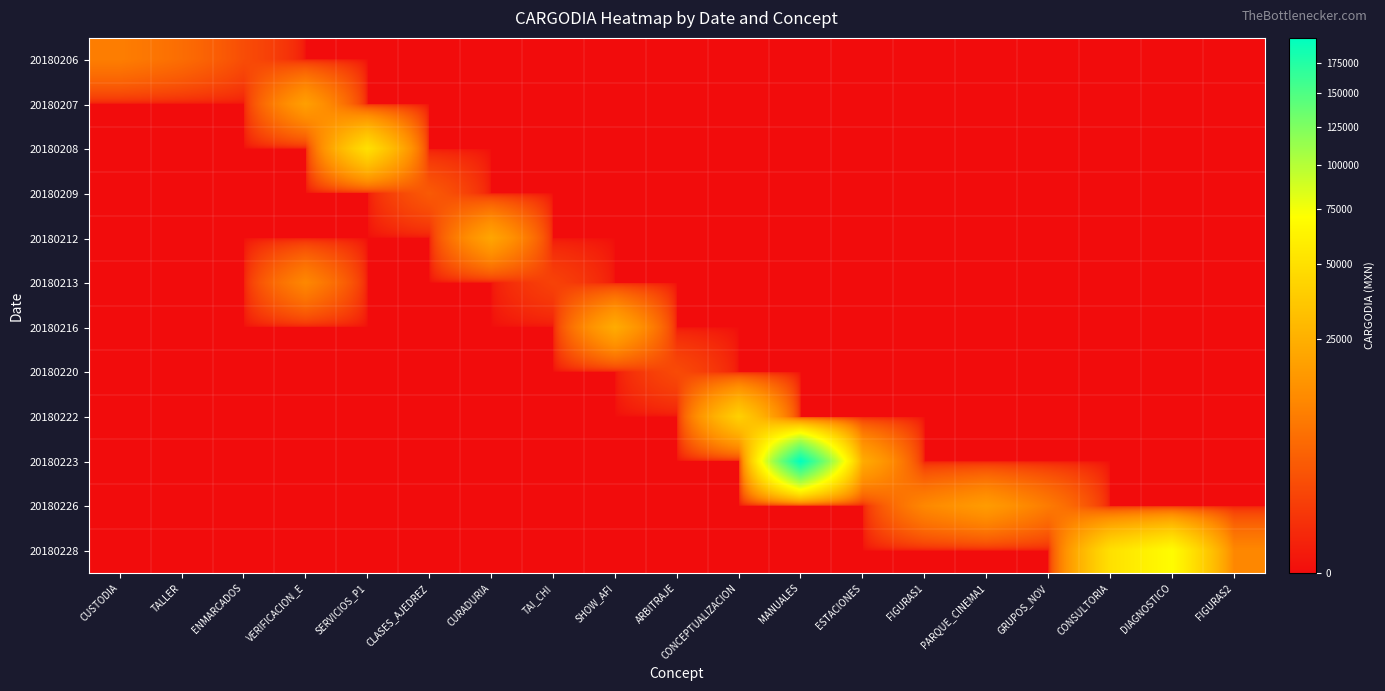

Reading right to left, what are all the values shown in this chart?

20180206: FIGURAS2=0.0	DIAGNOSTICO=0.0	CONSULTORIA=0.0	GRUPOS_NOV=0.0	PARQUE_CINEMA1=0.0	FIGURAS1=0.0	ESTACIONES=0.0	MANUALES=0.0	CONCEPTUALIZACION=0.0	ARBITRAJE=0.0	SHOW_AFI=0.0	TAI_CHI=0.0	CURADURIA=0.0	CLASES_AJEDREZ=0.0	SERVICIOS_P1=0.0	VERIFICACION_E=0.0	ENMARCADOS=2262.0	TALLER=6264.0	CUSTODIA=9419.2
20180207: FIGURAS2=0.0	DIAGNOSTICO=0.0	CONSULTORIA=0.0	GRUPOS_NOV=0.0	PARQUE_CINEMA1=0.0	FIGURAS1=0.0	ESTACIONES=0.0	MANUALES=0.0	CONCEPTUALIZACION=0.0	ARBITRAJE=0.0	SHOW_AFI=0.0	TAI_CHI=0.0	CURADURIA=0.0	CLASES_AJEDREZ=0.0	SERVICIOS_P1=0.0	VERIFICACION_E=18560.0	ENMARCADOS=0.0	TALLER=0.0	CUSTODIA=0.0
20180208: FIGURAS2=0.0	DIAGNOSTICO=0.0	CONSULTORIA=0.0	GRUPOS_NOV=0.0	PARQUE_CINEMA1=0.0	FIGURAS1=0.0	ESTACIONES=0.0	MANUALES=0.0	CONCEPTUALIZACION=0.0	ARBITRAJE=0.0	SHOW_AFI=0.0	TAI_CHI=0.0	CURADURIA=0.0	CLASES_AJEDREZ=0.0	SERVICIOS_P1=49996.0	VERIFICACION_E=0.0	ENMARCADOS=0.0	TALLER=0.0	CUSTODIA=0.0
20180209: FIGURAS2=0.0	DIAGNOSTICO=0.0	CONSULTORIA=0.0	GRUPOS_NOV=0.0	PARQUE_CINEMA1=0.0	FIGURAS1=0.0	ESTACIONES=0.0	MANUALES=0.0	CONCEPTUALIZACION=0.0	ARBITRAJE=0.0	SHOW_AFI=0.0	TAI_CHI=0.0	CURADURIA=0.0	CLASES_AJEDREZ=3625.0	SERVICIOS_P1=0.0	VERIFICACION_E=0.0	ENMARCADOS=0.0	TALLER=0.0	CUSTODIA=0.0
20180212: FIGURAS2=0.0	DIAGNOSTICO=0.0	CONSULTORIA=0.0	GRUPOS_NOV=0.0	PARQUE_CINEMA1=0.0	FIGURAS1=0.0	ESTACIONES=0.0	MANUALES=0.0	CONCEPTUALIZACION=0.0	ARBITRAJE=0.0	SHOW_AFI=0.0	TAI_CHI=0.0	CURADURIA=20880.0	CLASES_AJEDREZ=0.0	SERVICIOS_P1=0.0	VERIFICACION_E=0.0	ENMARCADOS=0.0	TALLER=0.0	CUSTODIA=0.0
20180213: FIGURAS2=0.0	DIAGNOSTICO=0.0	CONSULTORIA=0.0	GRUPOS_NOV=0.0	PARQUE_CINEMA1=0.0	FIGURAS1=0.0	ESTACIONES=0.0	MANUALES=0.0	CONCEPTUALIZACION=0.0	ARBITRAJE=0.0	SHOW_AFI=0.0	TAI_CHI=1450.0	CURADURIA=0.0	CLASES_AJEDREZ=0.0	SERVICIOS_P1=0.0	VERIFICACION_E=11600.0	ENMARCADOS=0.0	TALLER=0.0	CUSTODIA=0.0
20180216: FIGURAS2=0.0	DIAGNOSTICO=0.0	CONSULTORIA=0.0	GRUPOS_NOV=0.0	PARQUE_CINEMA1=0.0	FIGURAS1=0.0	ESTACIONES=0.0	MANUALES=0.0	CONCEPTUALIZACION=0.0	ARBITRAJE=0.0	SHOW_AFI=23200.0	TAI_CHI=0.0	CURADURIA=0.0	CLASES_AJEDREZ=0.0	SERVICIOS_P1=0.0	VERIFICACION_E=0.0	ENMARCADOS=0.0	TALLER=0.0	CUSTODIA=0.0
20180220: FIGURAS2=0.0	DIAGNOSTICO=0.0	CONSULTORIA=0.0	GRUPOS_NOV=0.0	PARQUE_CINEMA1=0.0	FIGURAS1=0.0	ESTACIONES=0.0	MANUALES=0.0	CONCEPTUALIZACION=0.0	ARBITRAJE=2088.0	SHOW_AFI=0.0	TAI_CHI=0.0	CURADURIA=0.0	CLASES_AJEDREZ=0.0	SERVICIOS_P1=0.0	VERIFICACION_E=0.0	ENMARCADOS=0.0	TALLER=0.0	CUSTODIA=0.0
20180222: FIGURAS2=0.0	DIAGNOSTICO=0.0	CONSULTORIA=0.0	GRUPOS_NOV=0.0	PARQUE_CINEMA1=0.0	FIGURAS1=0.0	ESTACIONES=0.0	MANUALES=0.0	CONCEPTUALIZACION=40600.0	ARBITRAJE=0.0	SHOW_AFI=0.0	TAI_CHI=0.0	CURADURIA=0.0	CLASES_AJEDREZ=0.0	SERVICIOS_P1=0.0	VERIFICACION_E=0.0	ENMARCADOS=0.0	TALLER=0.0	CUSTODIA=0.0
20180223: FIGURAS2=0.0	DIAGNOSTICO=0.0	CONSULTORIA=0.0	GRUPOS_NOV=0.0	PARQUE_CINEMA1=0.0	FIGURAS1=0.0	ESTACIONES=23341.3	MANUALES=196968.0	CONCEPTUALIZACION=0.0	ARBITRAJE=0.0	SHOW_AFI=0.0	TAI_CHI=0.0	CURADURIA=0.0	CLASES_AJEDREZ=0.0	SERVICIOS_P1=0.0	VERIFICACION_E=0.0	ENMARCADOS=0.0	TALLER=0.0	CUSTODIA=0.0
20180226: FIGURAS2=0.0	DIAGNOSTICO=0.0	CONSULTORIA=0.0	GRUPOS_NOV=8800.0	PARQUE_CINEMA1=17400.0	FIGURAS1=11600.0	ESTACIONES=0.0	MANUALES=0.0	CONCEPTUALIZACION=0.0	ARBITRAJE=0.0	SHOW_AFI=0.0	TAI_CHI=0.0	CURADURIA=0.0	CLASES_AJEDREZ=0.0	SERVICIOS_P1=0.0	VERIFICACION_E=0.0	ENMARCADOS=0.0	TALLER=0.0	CUSTODIA=0.0
20180228: FIGURAS2=11600.0	DIAGNOSTICO=69600.0	CONSULTORIA=49996.0	GRUPOS_NOV=0.0	PARQUE_CINEMA1=0.0	FIGURAS1=0.0	ESTACIONES=0.0	MANUALES=0.0	CONCEPTUALIZACION=0.0	ARBITRAJE=0.0	SHOW_AFI=0.0	TAI_CHI=0.0	CURADURIA=0.0	CLASES_AJEDREZ=0.0	SERVICIOS_P1=0.0	VERIFICACION_E=0.0	ENMARCADOS=0.0	TALLER=0.0	CUSTODIA=0.0